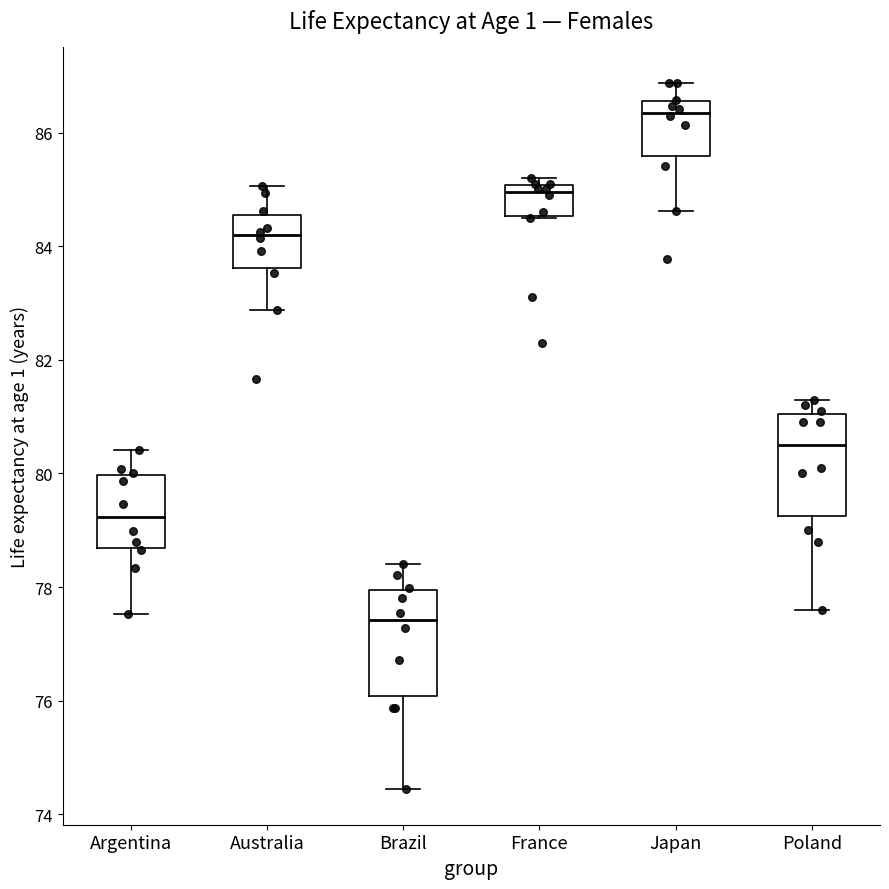

Where is the upper edge of the box for Japan on the y-axis? The values are not printed on the chart, so give them approximately, as read against the axis.

86.6